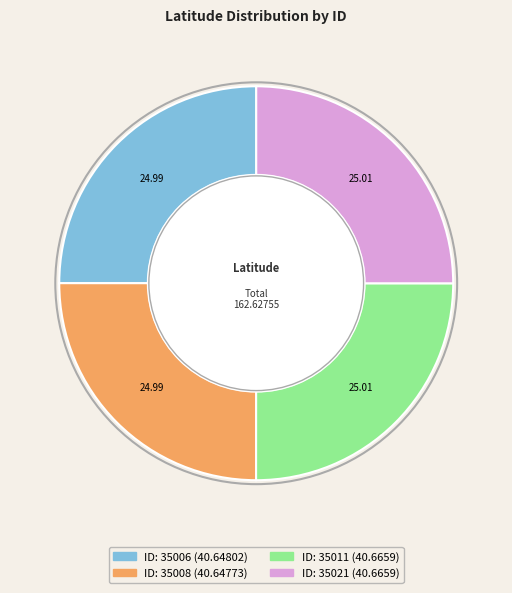

How many slices are in this pie chart?

4